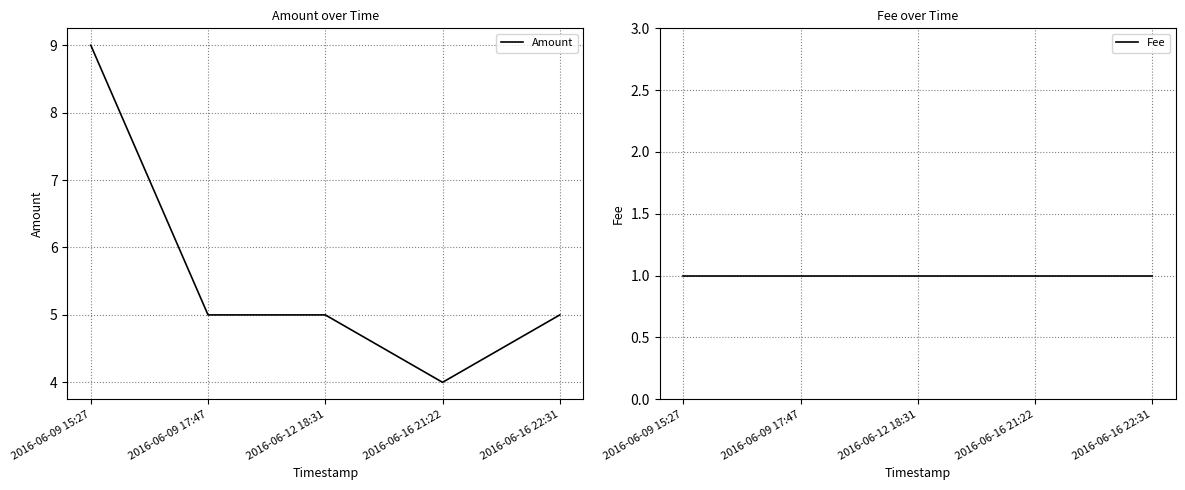

What is the label of the 4th point from the left?

2016-06-16 21:22